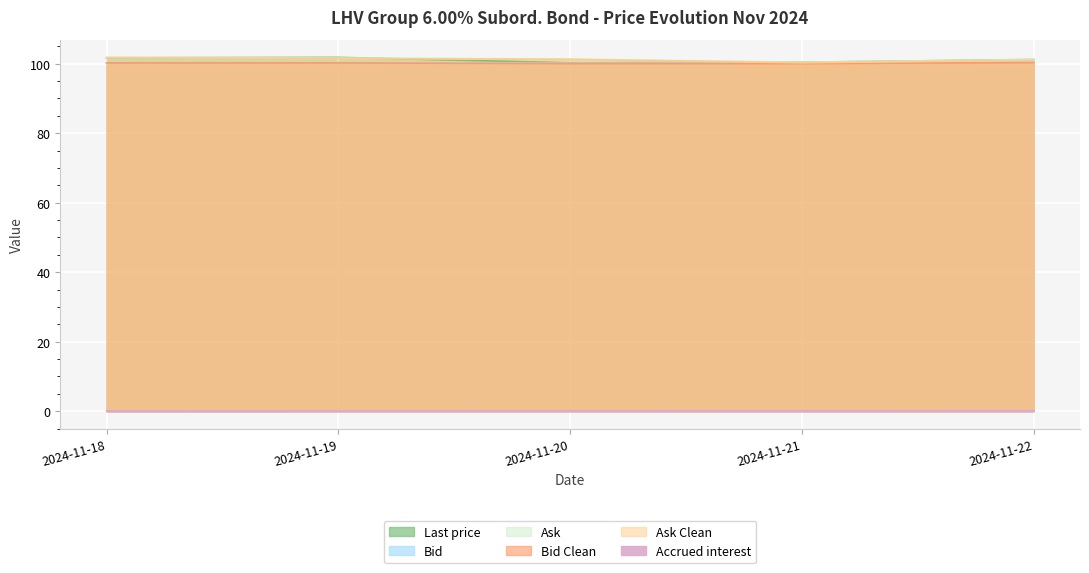

Which has a higher value, 2024-11-20 or 2024-11-19?

2024-11-19